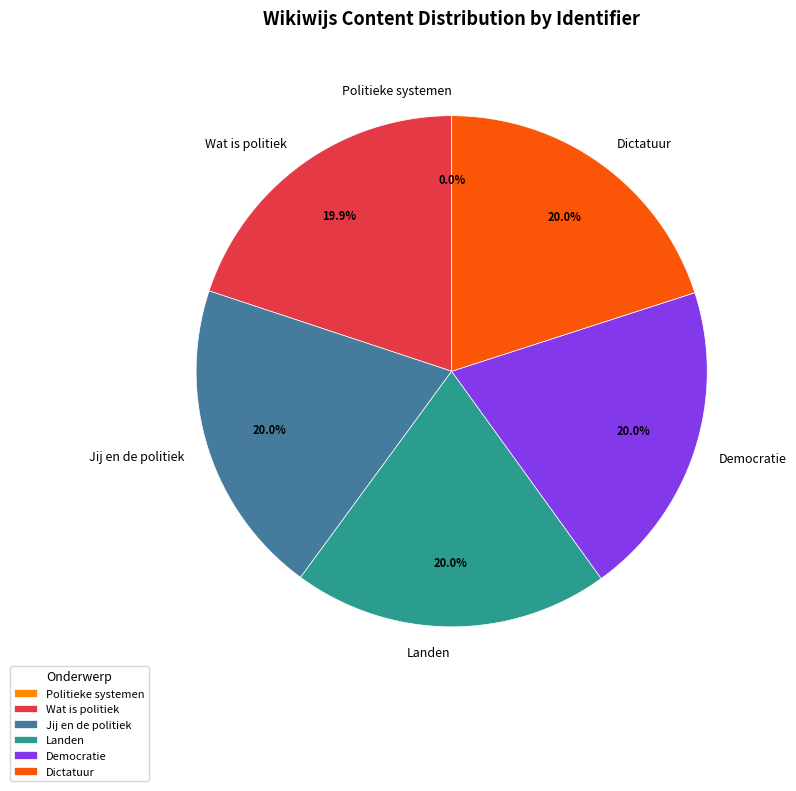

To the nearest percent, what portion does Dictatuur represent?

20%